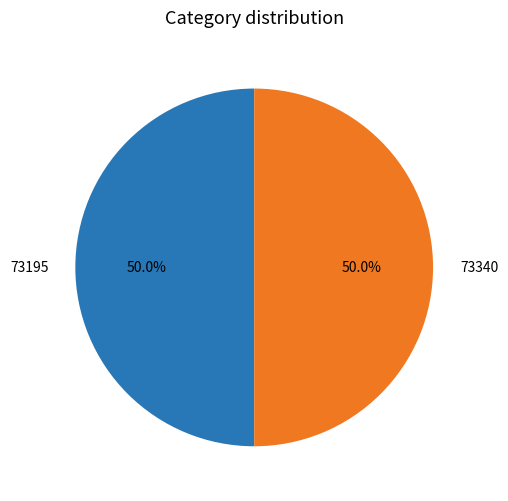

To the nearest percent, what portion does 73195 represent?

50%